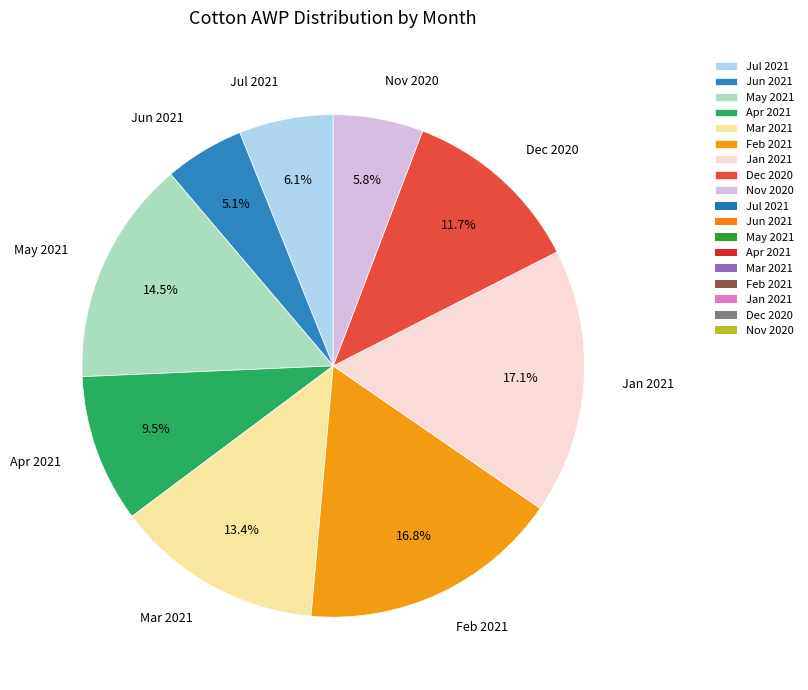

Does any single category account for the majority?

No